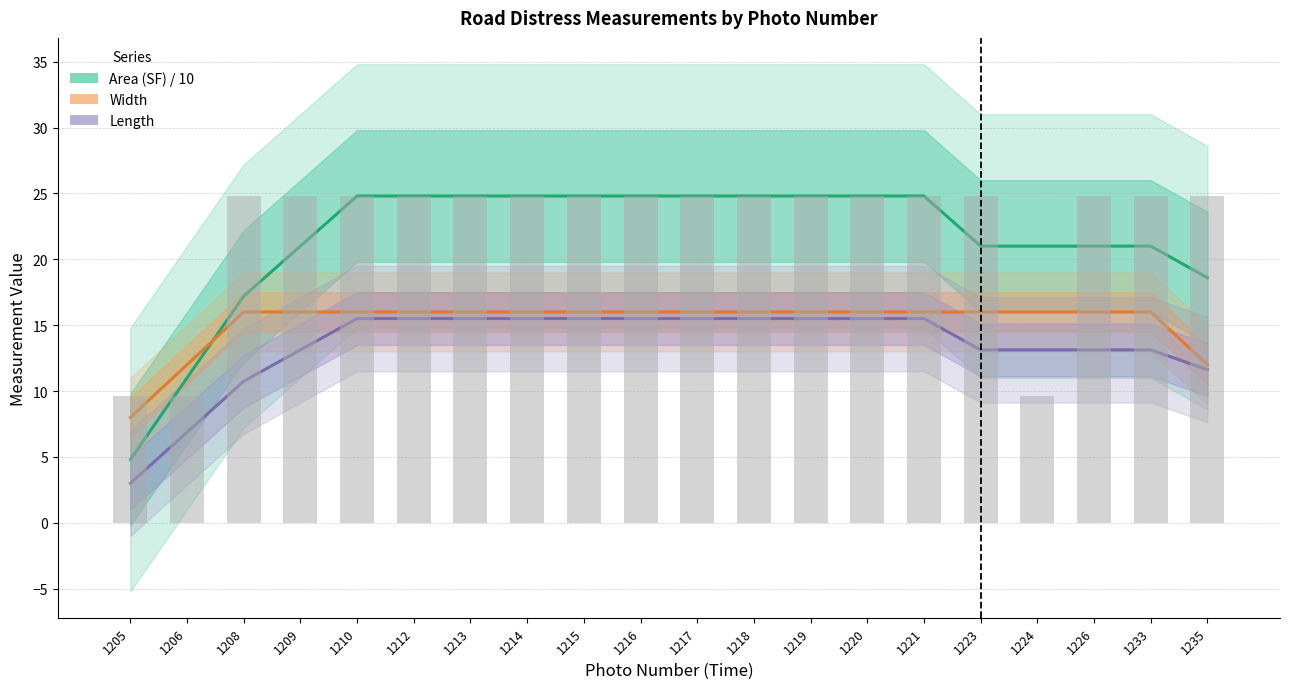

Reading left to right, extract all data points from this chart.

Area (SF) / 10: 4.8	11.0	17.2	21.0	24.8	24.8	24.8	24.8	24.8	24.8	24.8	24.8	24.8	24.8	24.8	21.0	21.0	21.0	21.0	18.6
Width: 8.0	12.0	16.0	16.0	16.0	16.0	16.0	16.0	16.0	16.0	16.0	16.0	16.0	16.0	16.0	16.0	16.0	16.0	16.0	12.0
Length: 3.0	6.9	10.8	13.1	15.5	15.5	15.5	15.5	15.5	15.5	15.5	15.5	15.5	15.5	15.5	13.1	13.1	13.1	13.1	11.6